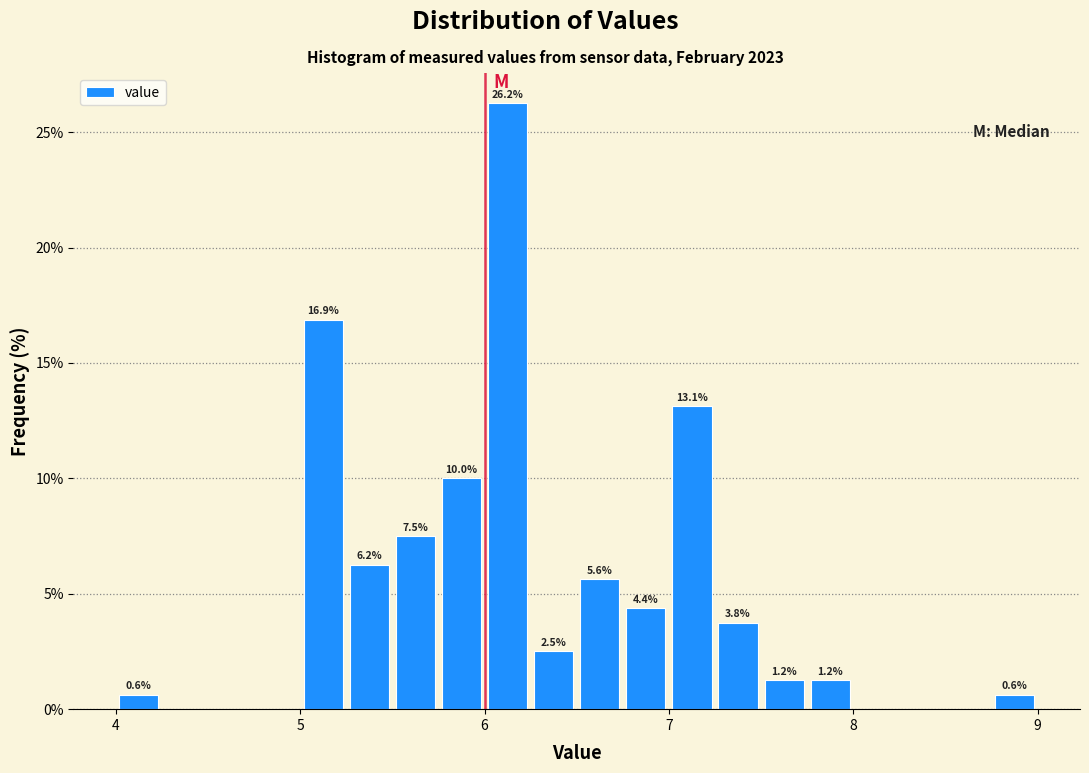

Read against the x-axis, roughly where is the centre of the tallest bar?

6.1